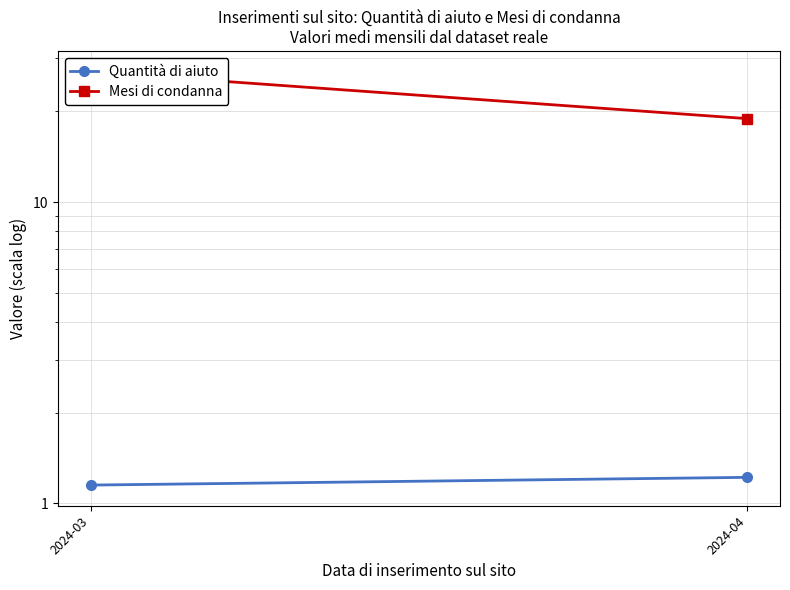

What is the maximum value for Mesi di condanna?

27.1